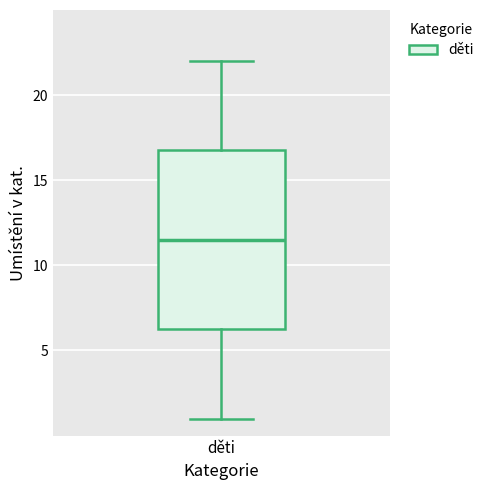

Transcribe this box plot: give where the median line is, the range the box spans, and where the two whiskers end, as read against the y-axis. The values are not printed on the chart, so give them approximately, as read against the axis.

median 11.5, box 6.5 to 17.0, whiskers 1.0 to 22.0